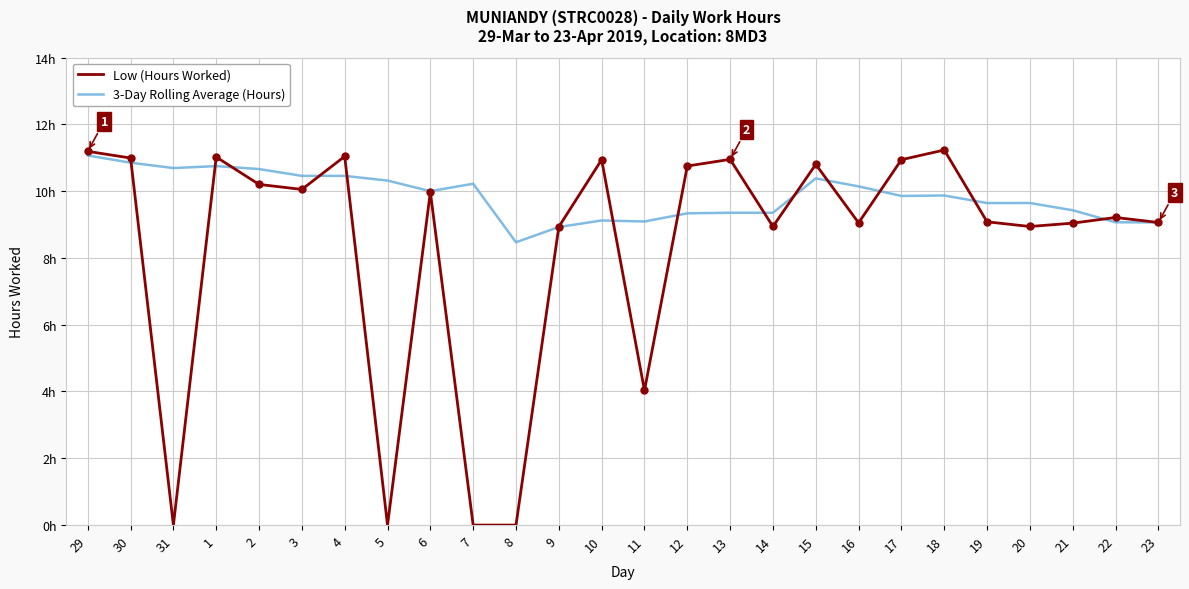

Rank the categories by 3-Day Rolling Average (Hours) value from highest to lowest.

29, 30, 1, 31, 2, 3, 4, 15, 5, 7, 16, 6, 18, 17, 20, 19, 21, 13, 14, 12, 10, 11, 22, 23, 9, 8